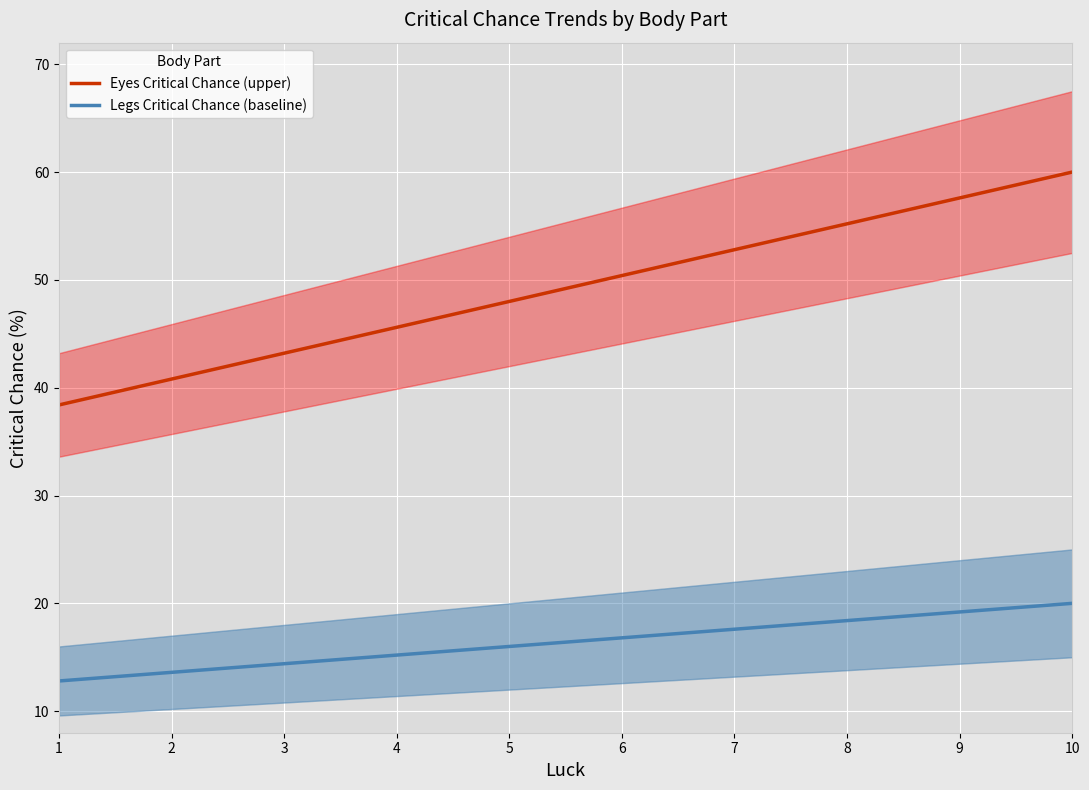

Which series changed the most between 5 and 6?

Eyes Critical Chance (upper)